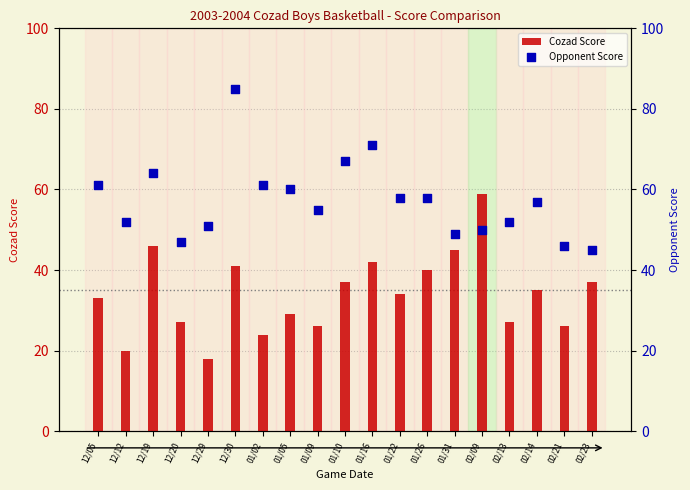

At which category is the sum across all series the highest?

12/30